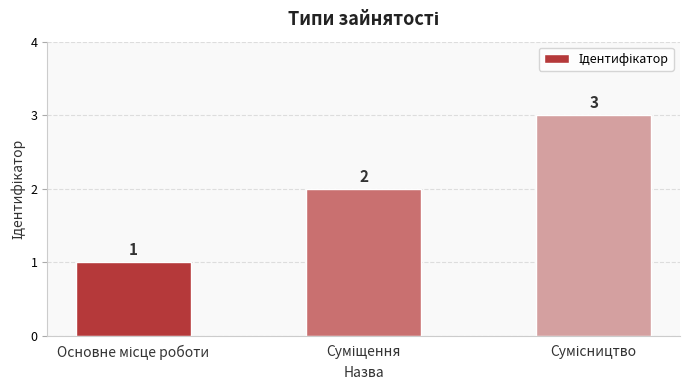

What is the value of the 1st bar from the left?

1